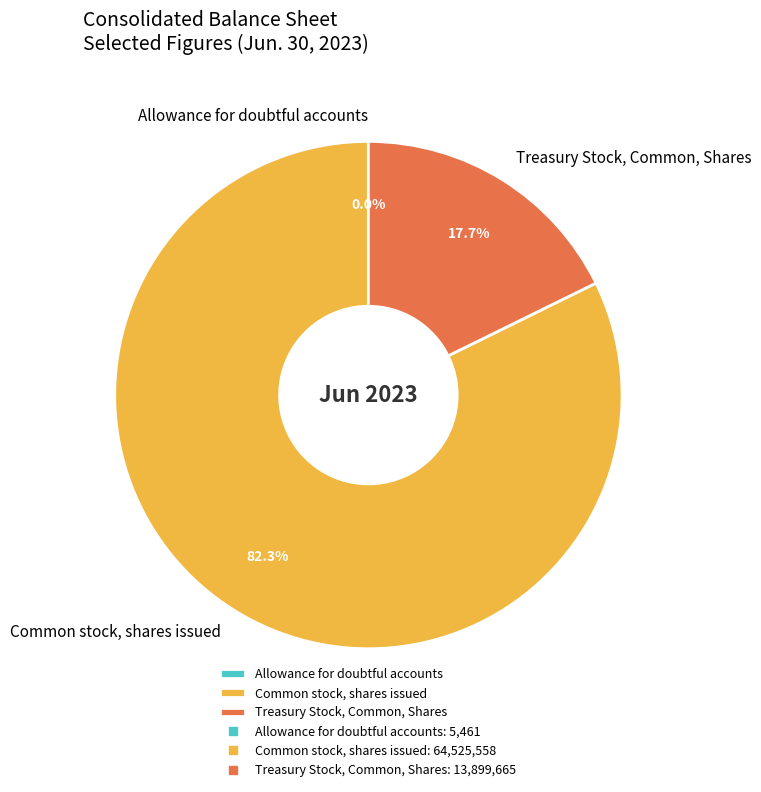

Is it true that Treasury Stock, Common, Shares is 26% of the pie?

False